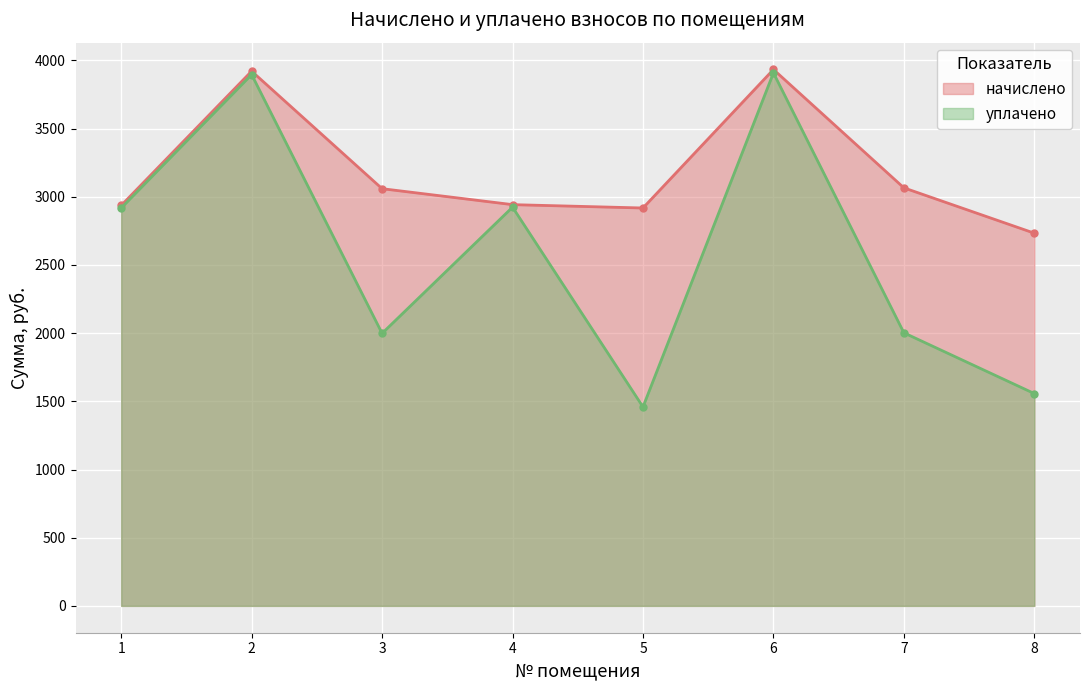

At 3, list the series in order from smallest to largest.

уплачено, начислено